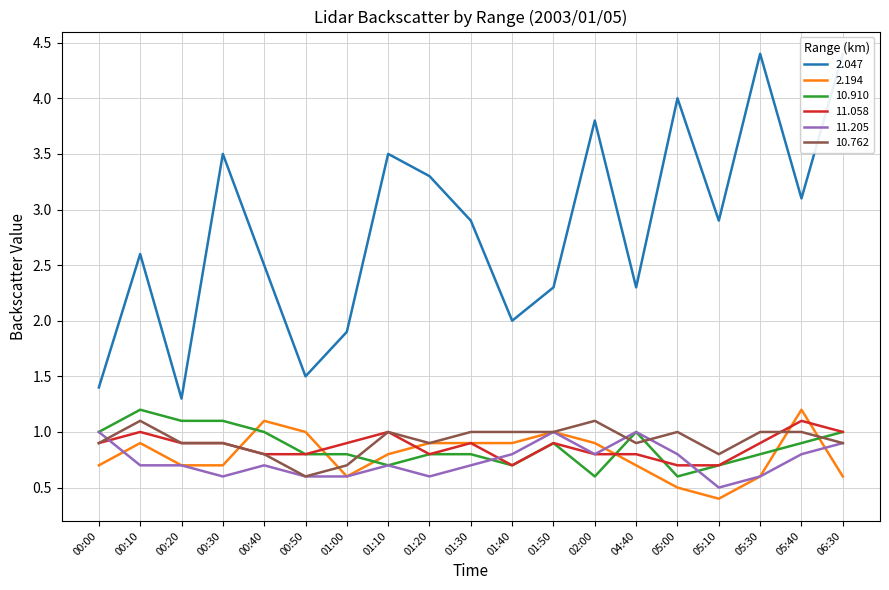

How many 10.762 values are between 0 and 1?

17